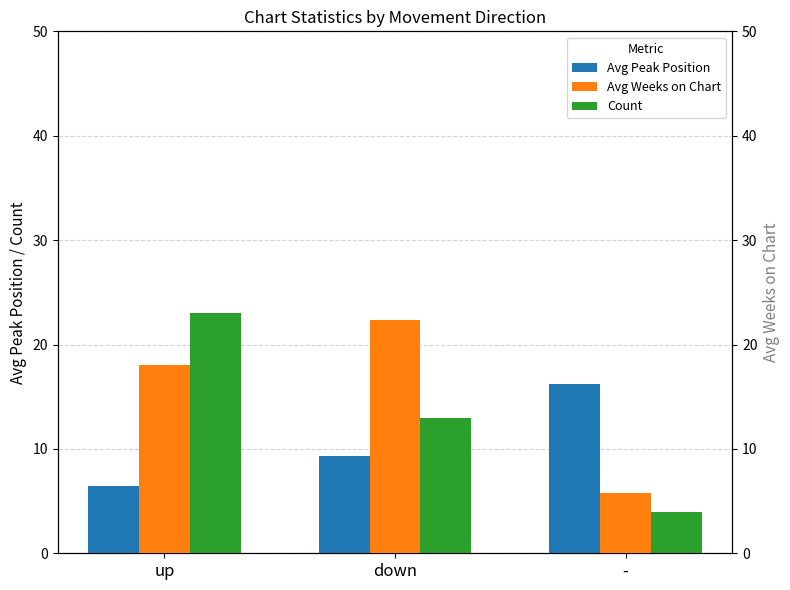

How many data points in Avg Weeks on Chart are above 18?

1